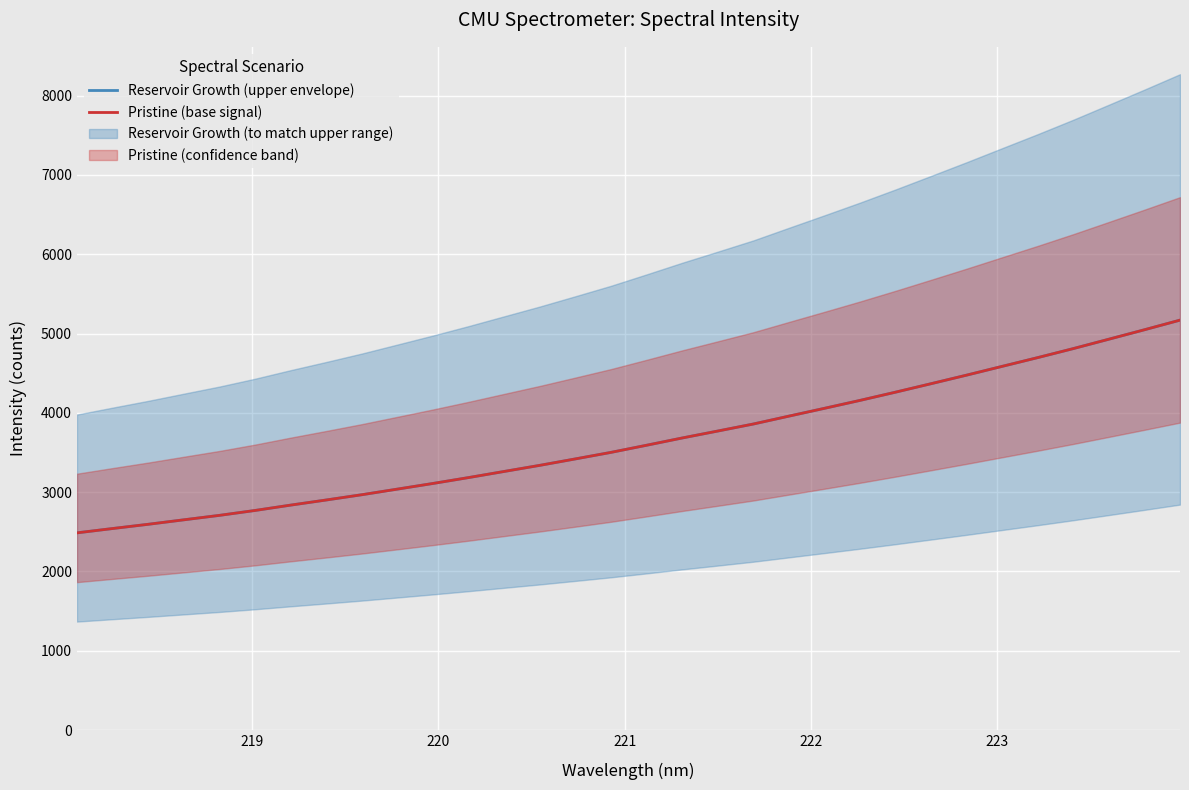

How many data points in Reservoir Growth (upper envelope) are less than 3591?

16